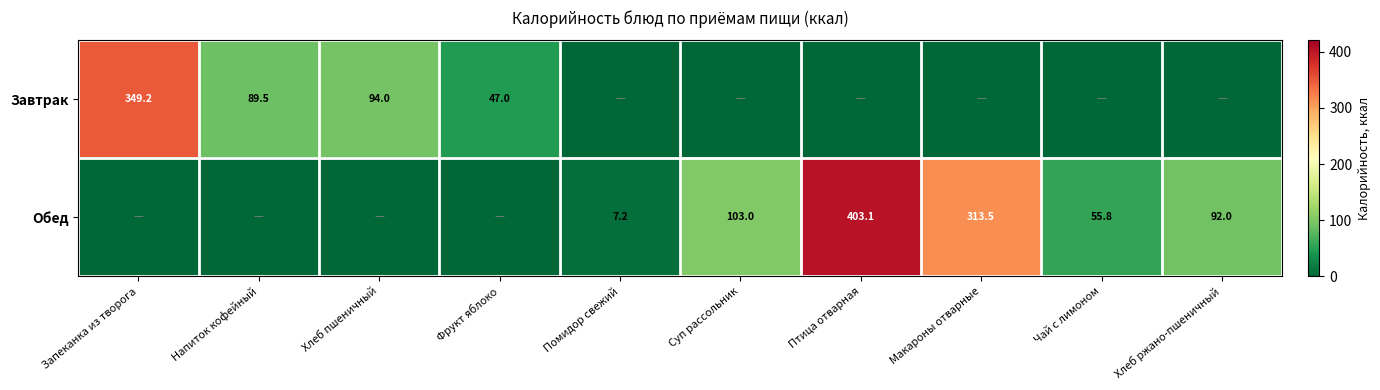

How many categories are shown in the chart?

10